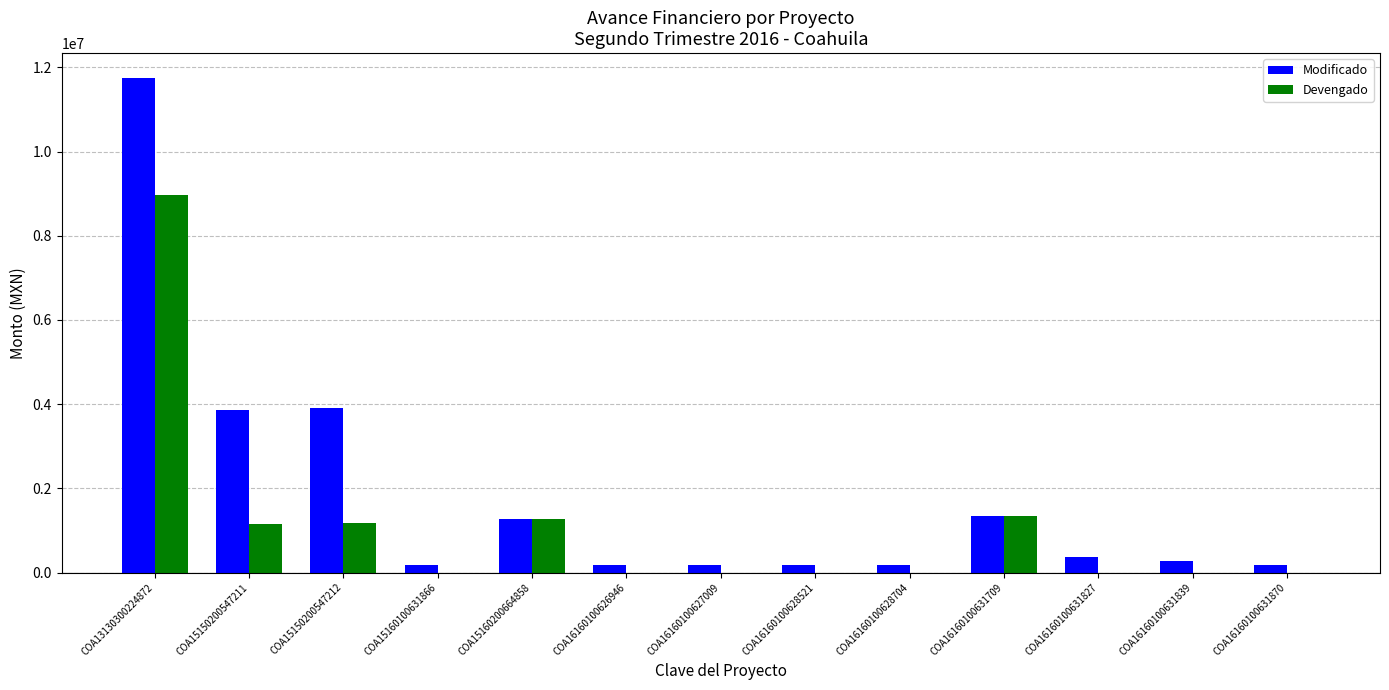

What is the approximate value of Devengado at COA16160100631709?

1339576.4